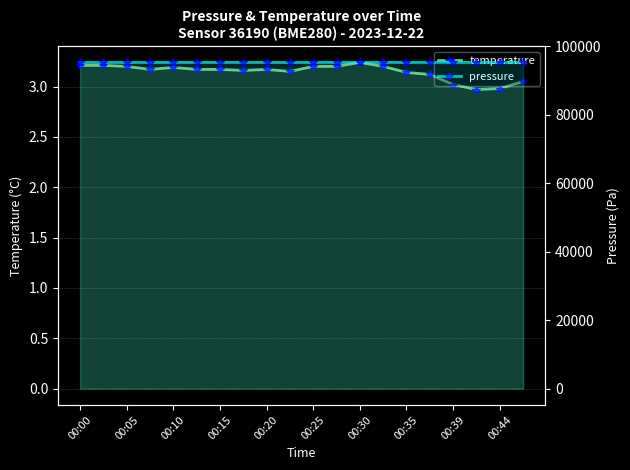

In temperature, how many points are lower than both neighbors (excluding endpoints)?

4